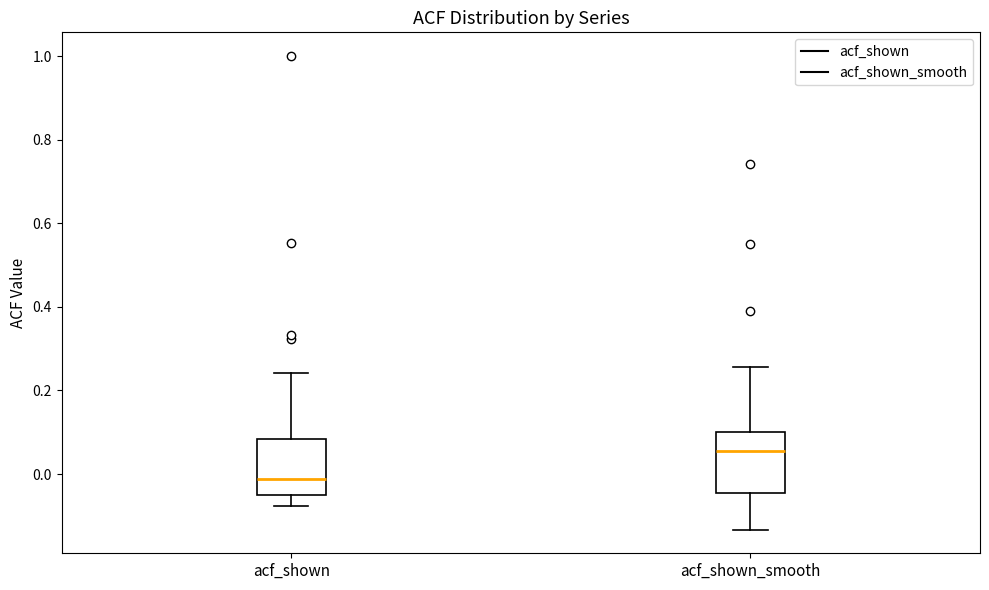

Which box's median line is the highest?

acf_shown_smooth